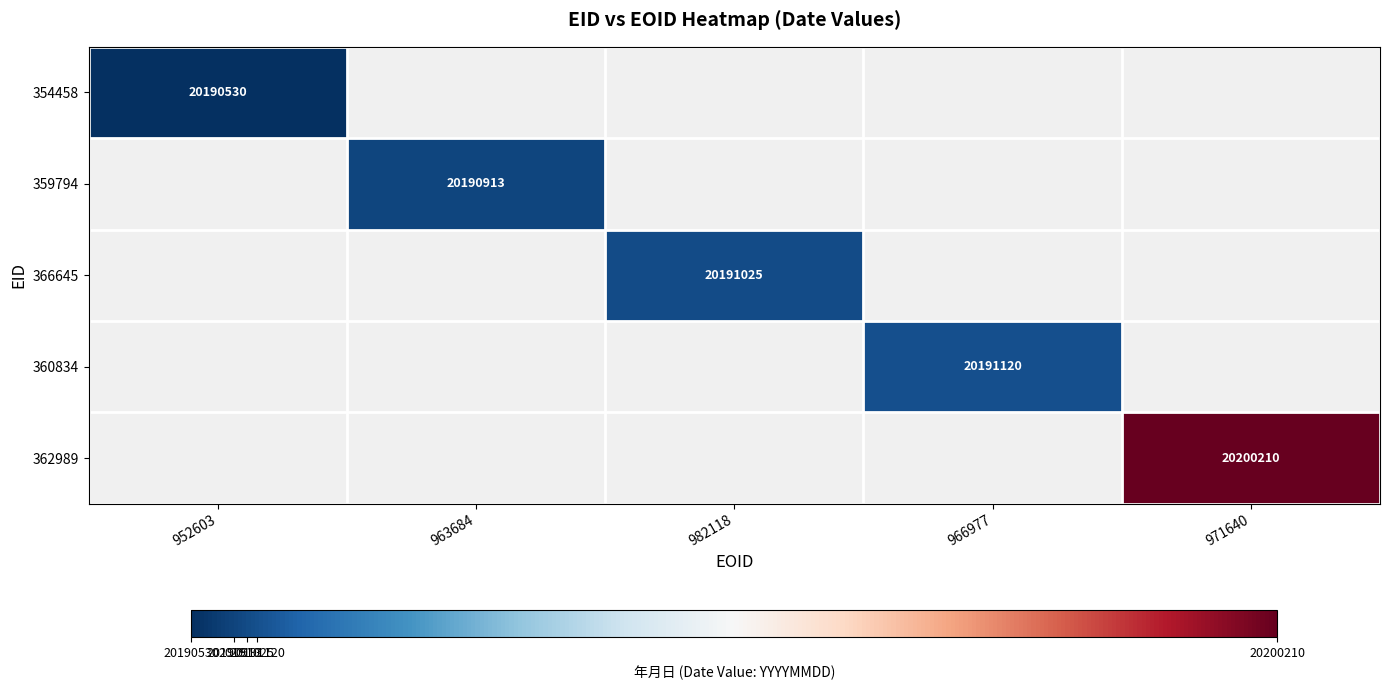

True or false: 366645 has a value of 8303980 at 982118.

False